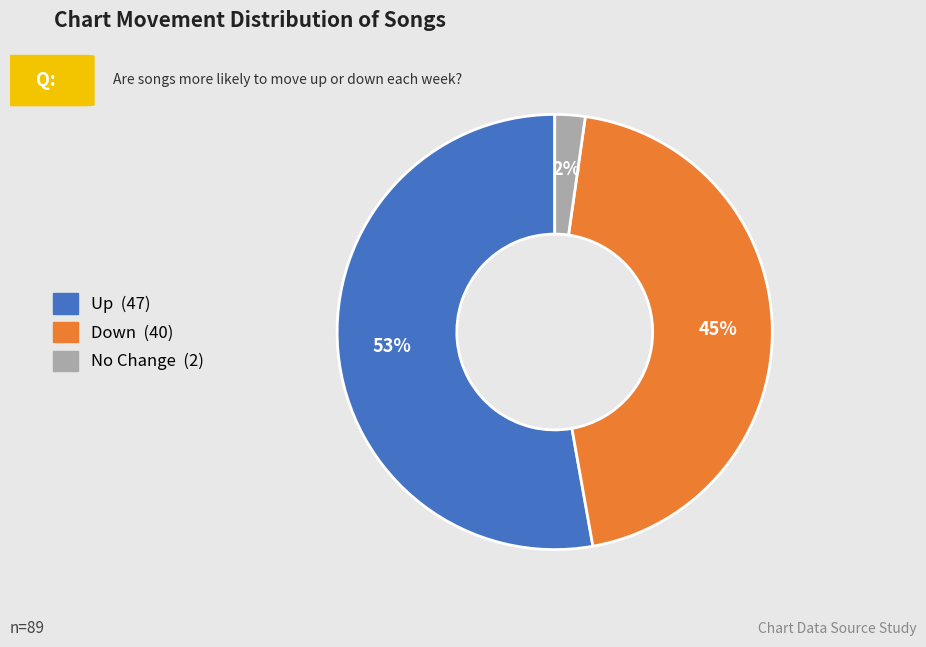

To the nearest percent, what is the difference between the largest and smallest slice percentages?

51%